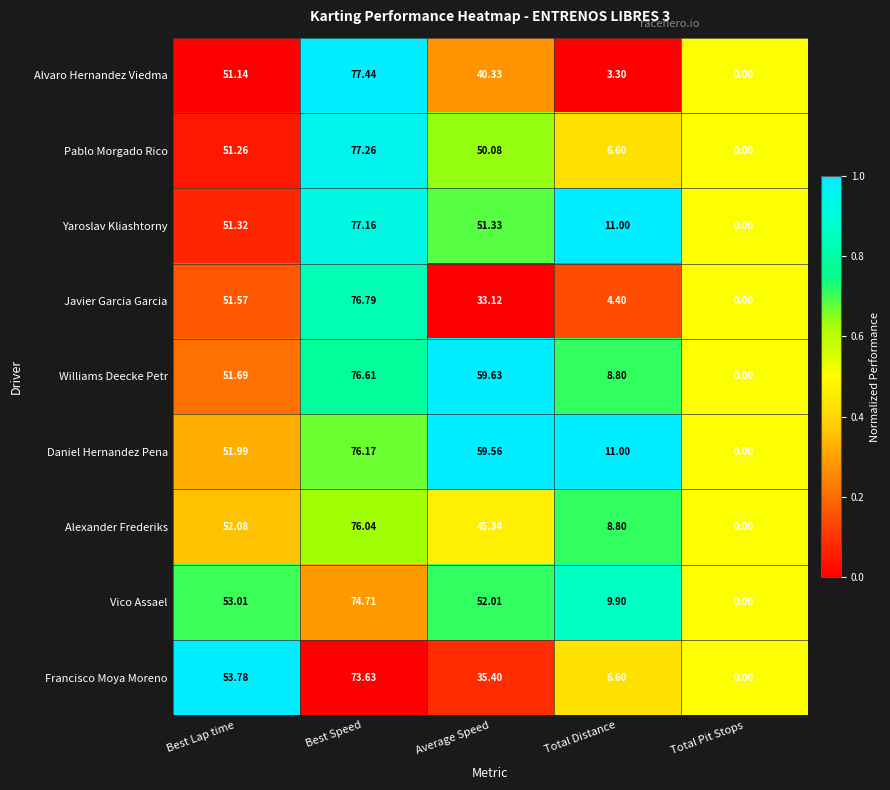

At which category is the sum across all series the highest?

Best Speed